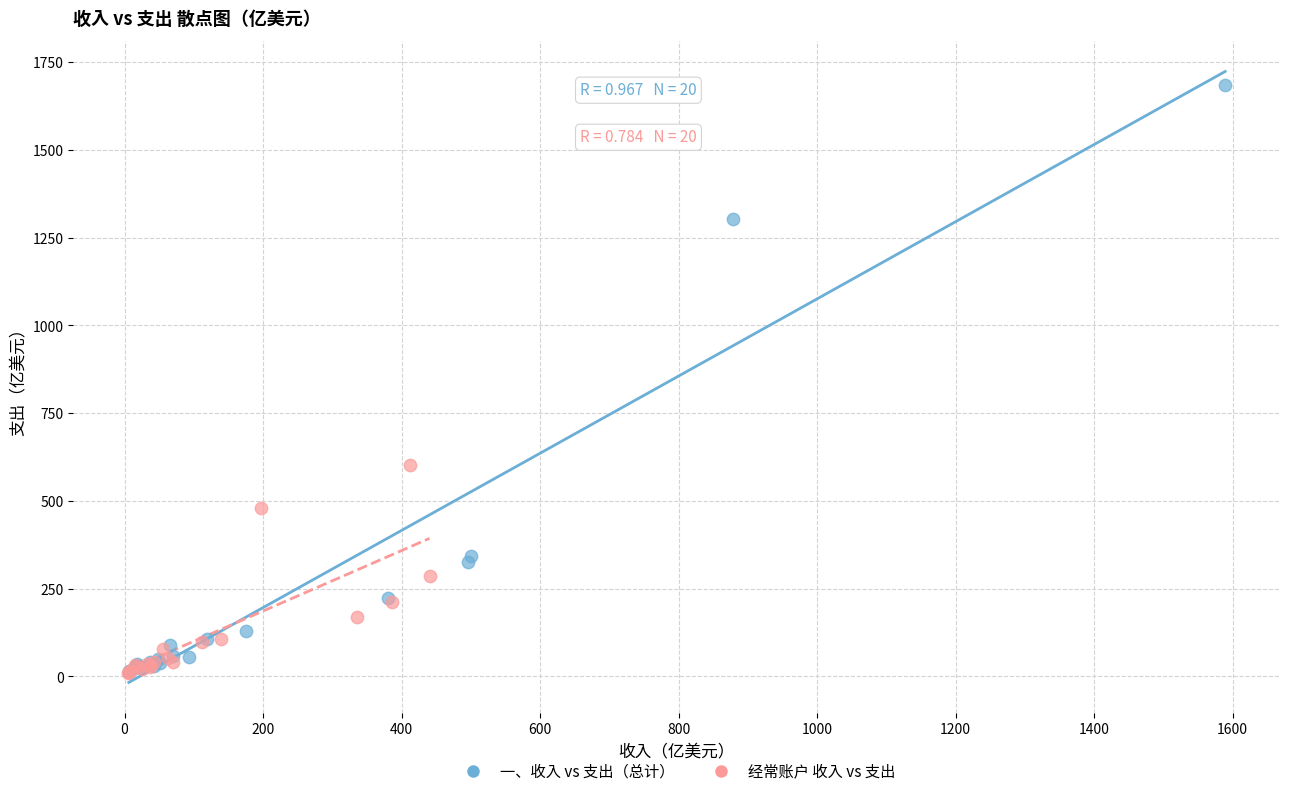

What are all the series names shown in the legend?

一、收入 vs 支出（总计）, 经常账户 收入 vs 支出